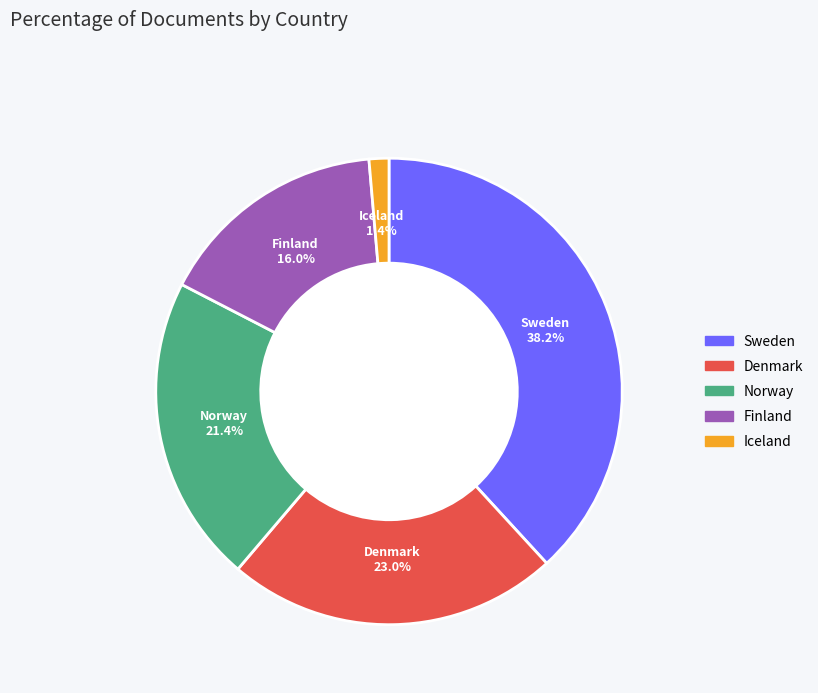

Rank the categories by value from lowest to highest.

Iceland, Finland, Norway, Denmark, Sweden